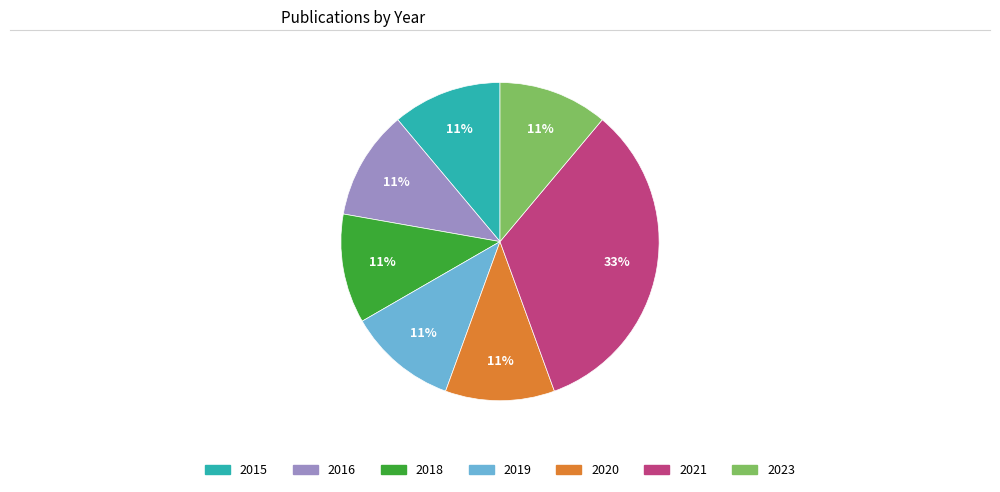

True or false: 2015 accounts for 11% of the total.

True